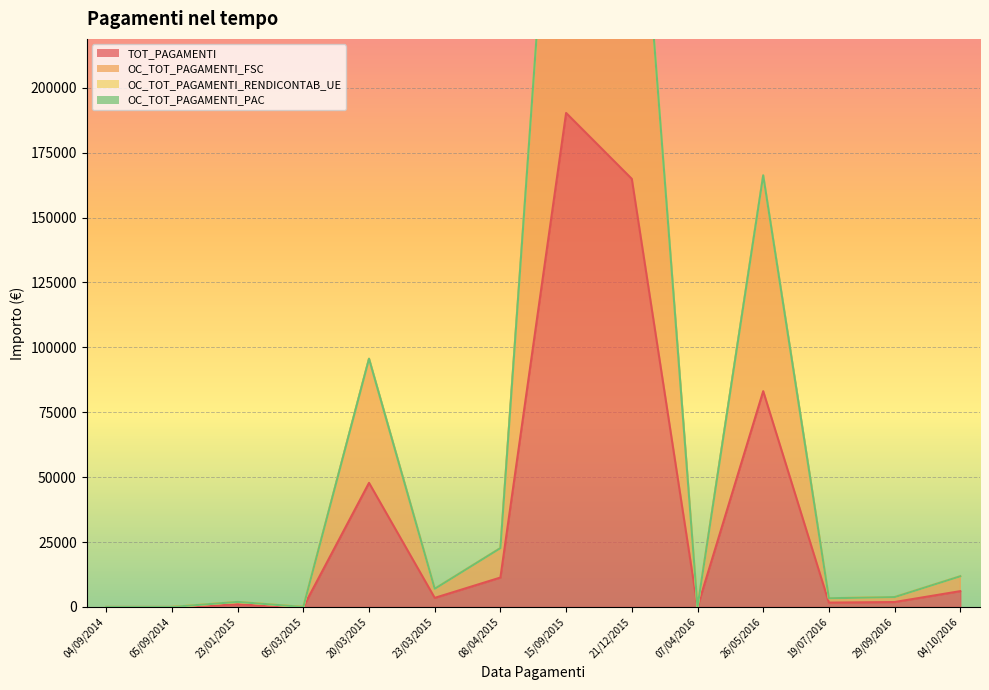

True or false: TOT_PAGAMENTI has more than 0 points higher than both neighbors.

True